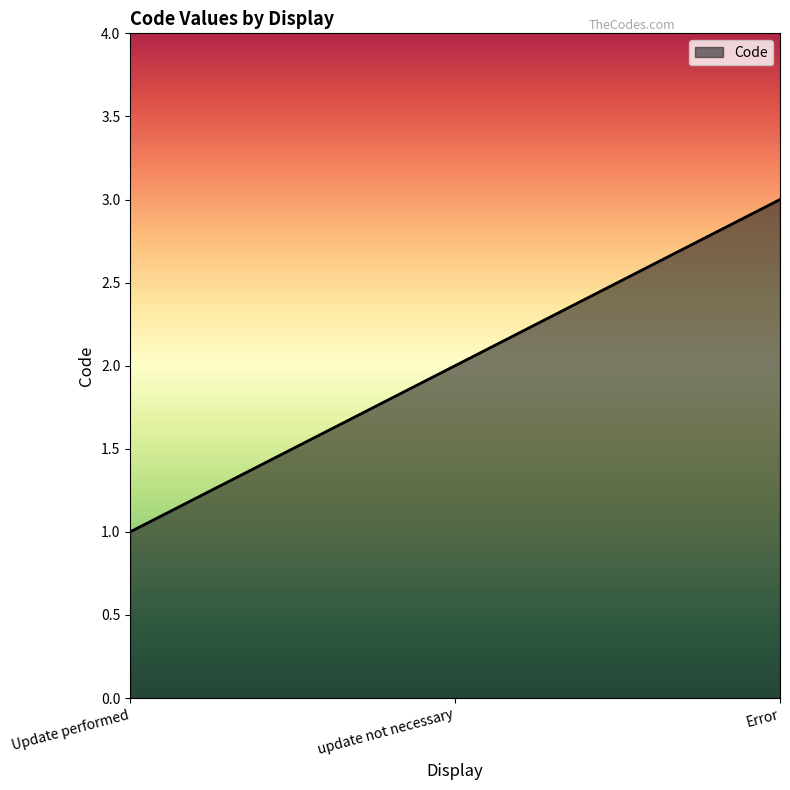

What position from the right is Error?

1